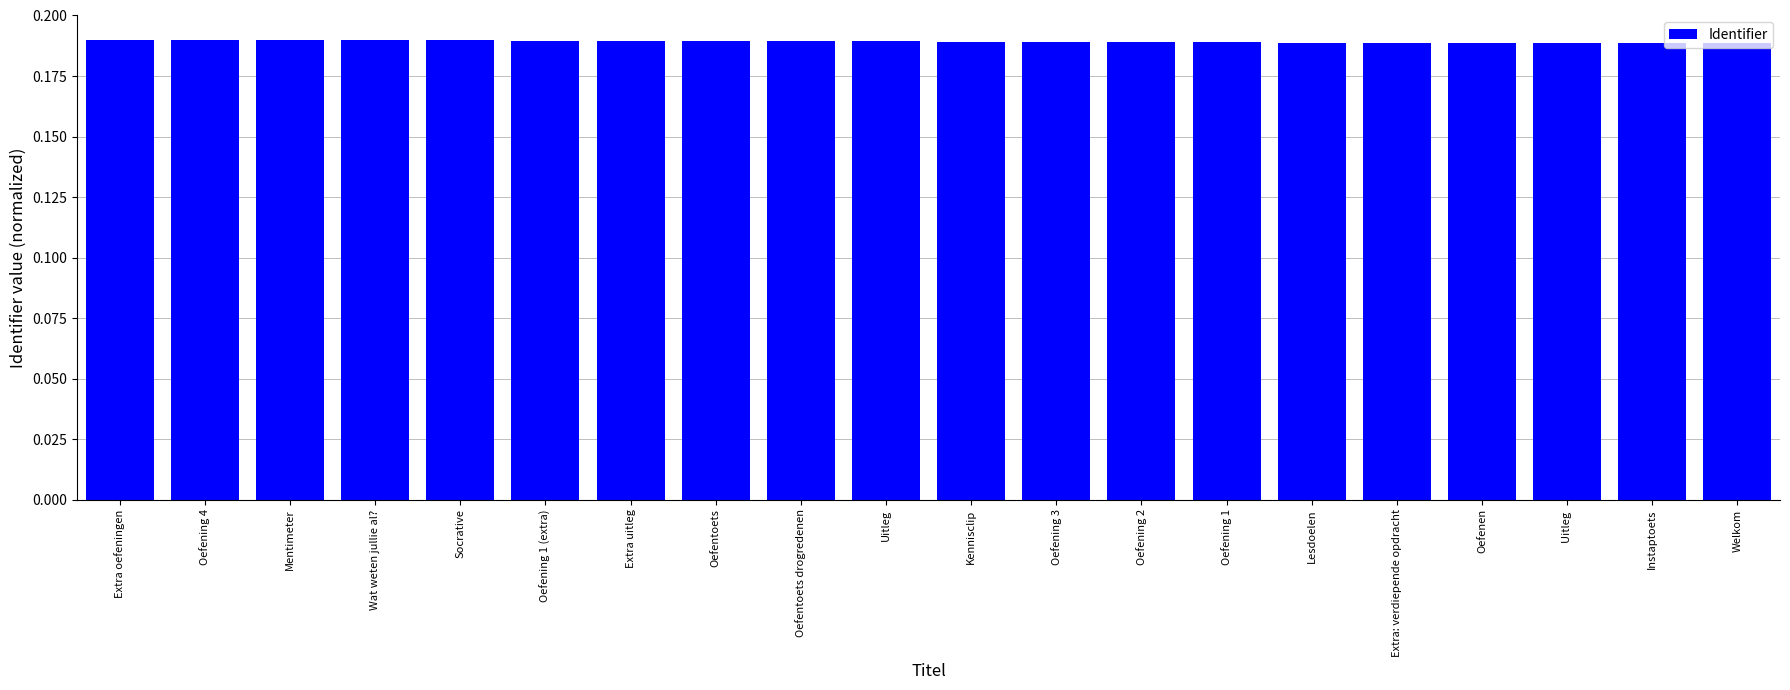

What position from the right is Oefenen?

4